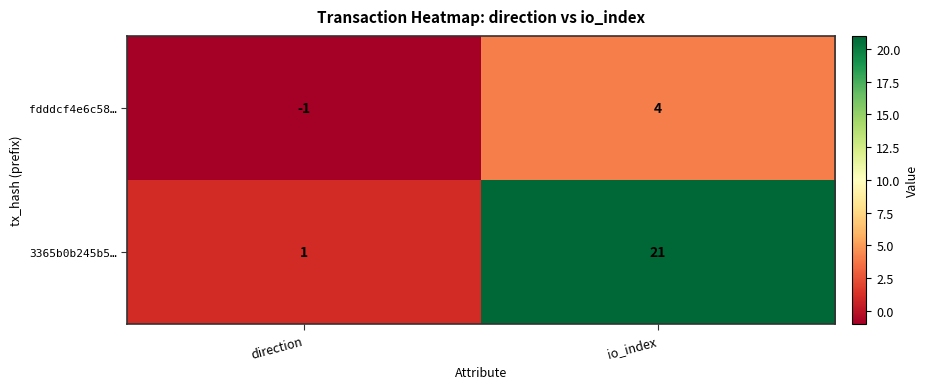

Is it true that 3365b0b245b5… equals 0 at direction?

False